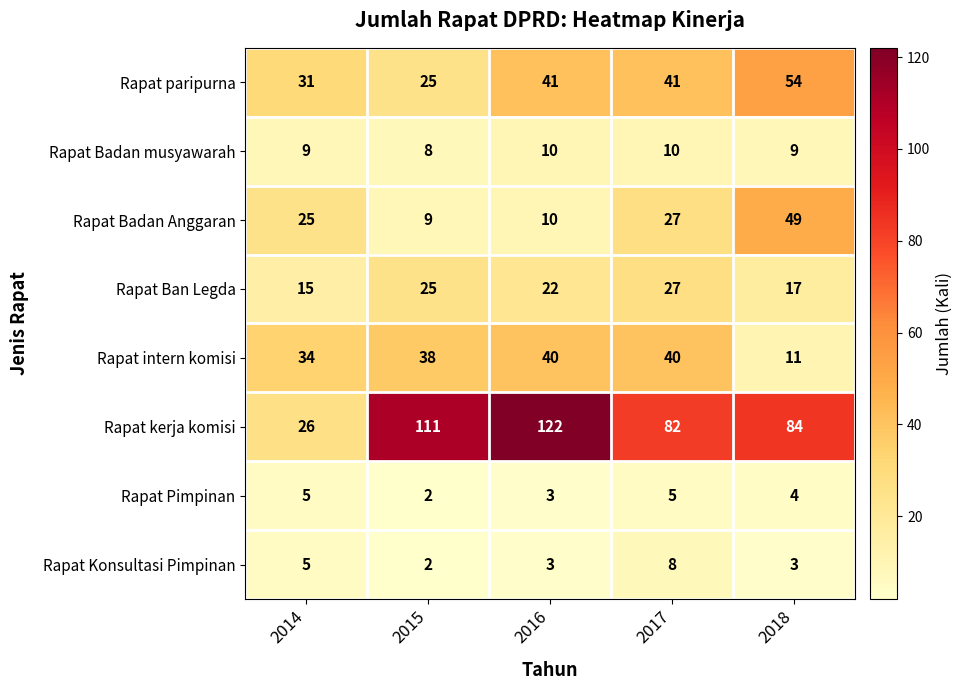

Which series has the largest range (max minus min)?

Rapat kerja komisi